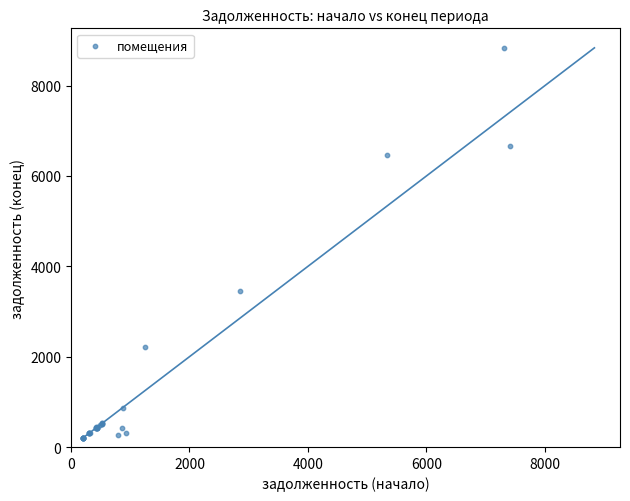

What Y value in the scatter plot is closest to 4514?

3445.2